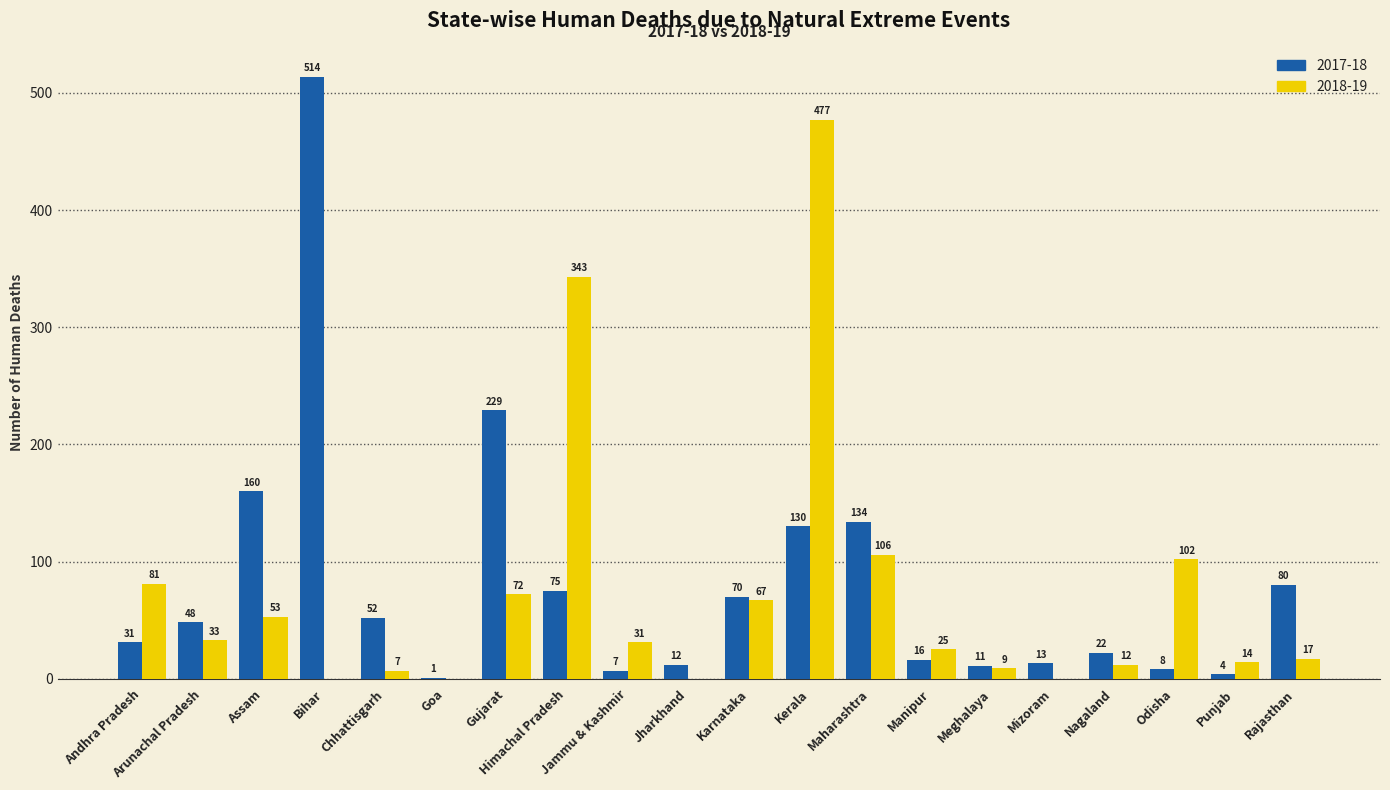

What is the spread (max minus min) of values at Assam?

107